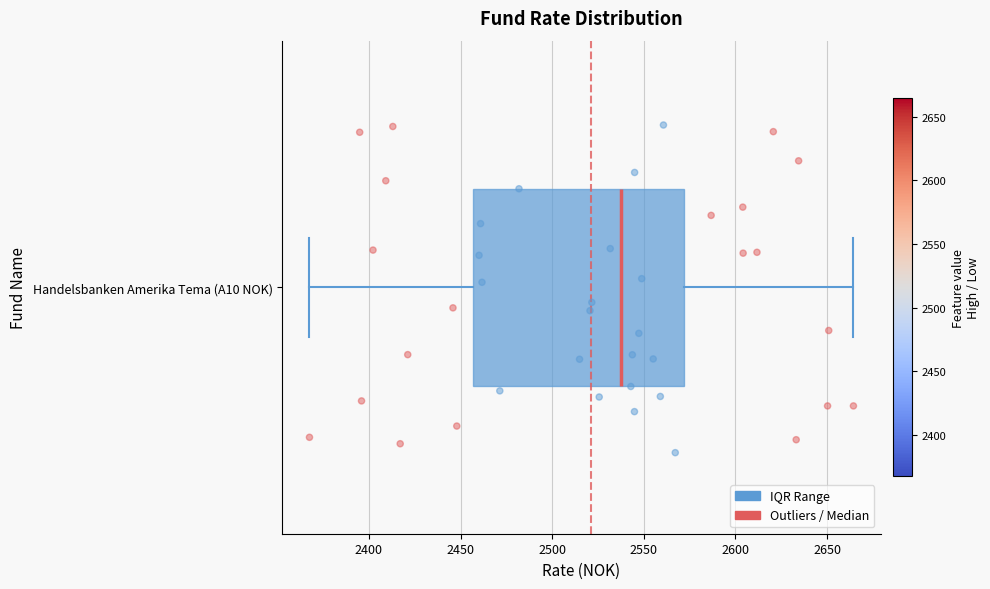

Read this box plot against the x-axis: the position of the median line, the range covered by the box, and the ends of both whiskers. The values are not printed on the chart, so give them approximately, as read against the axis.

median 2535, box 2455 to 2570, whiskers 2370 to 2665